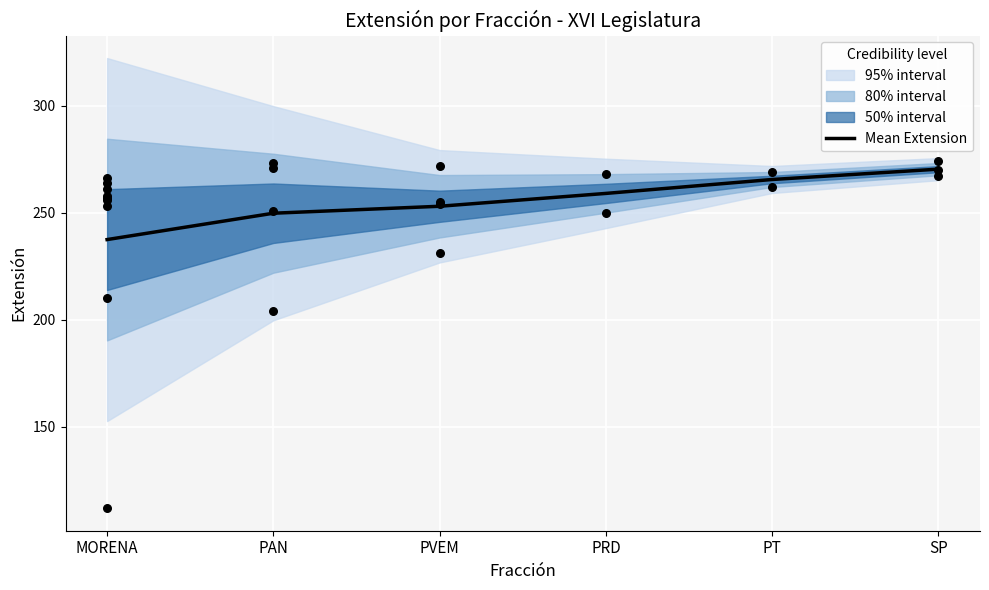

Between MORENA and SP, which is larger?

SP